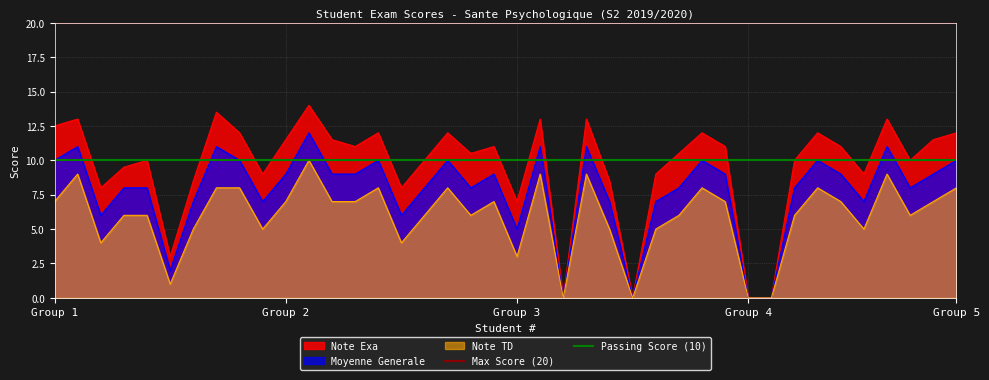

Which series has the largest total across all categories?

Max Score (20)